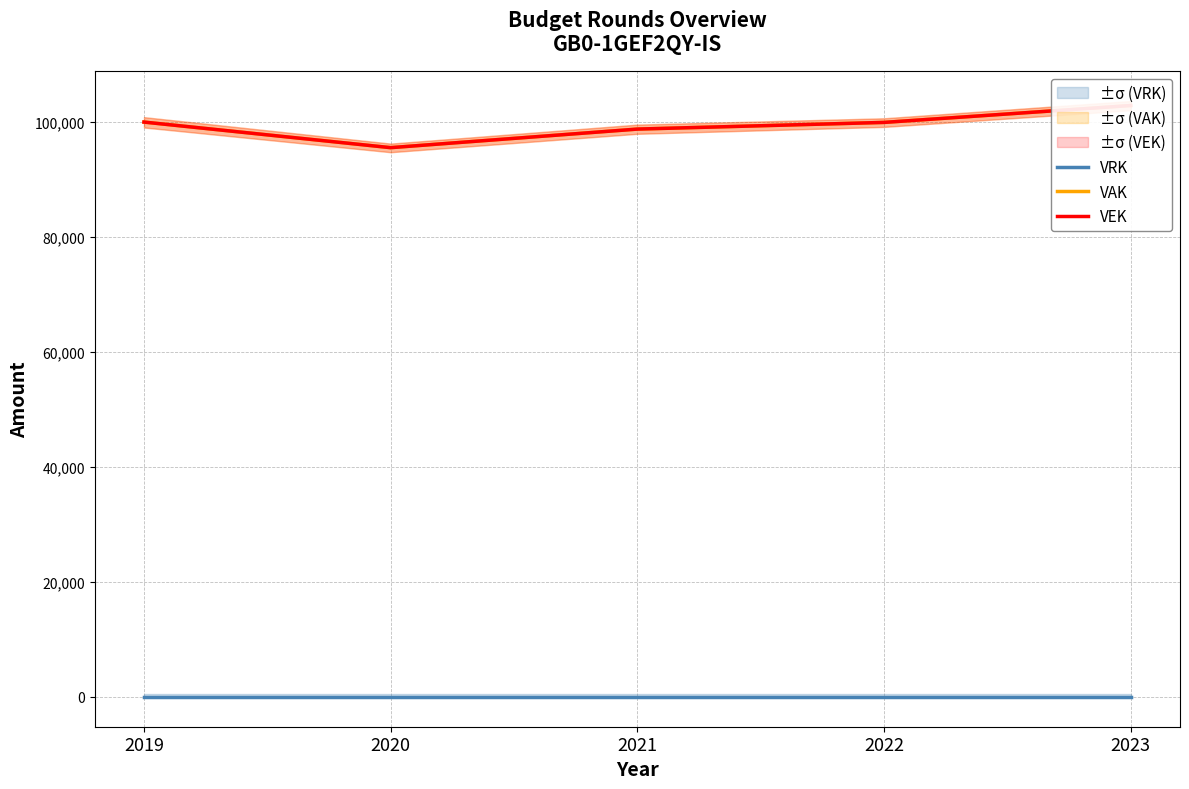

List the labels in order of VRK value, largest first.

2019, 2020, 2021, 2022, 2023